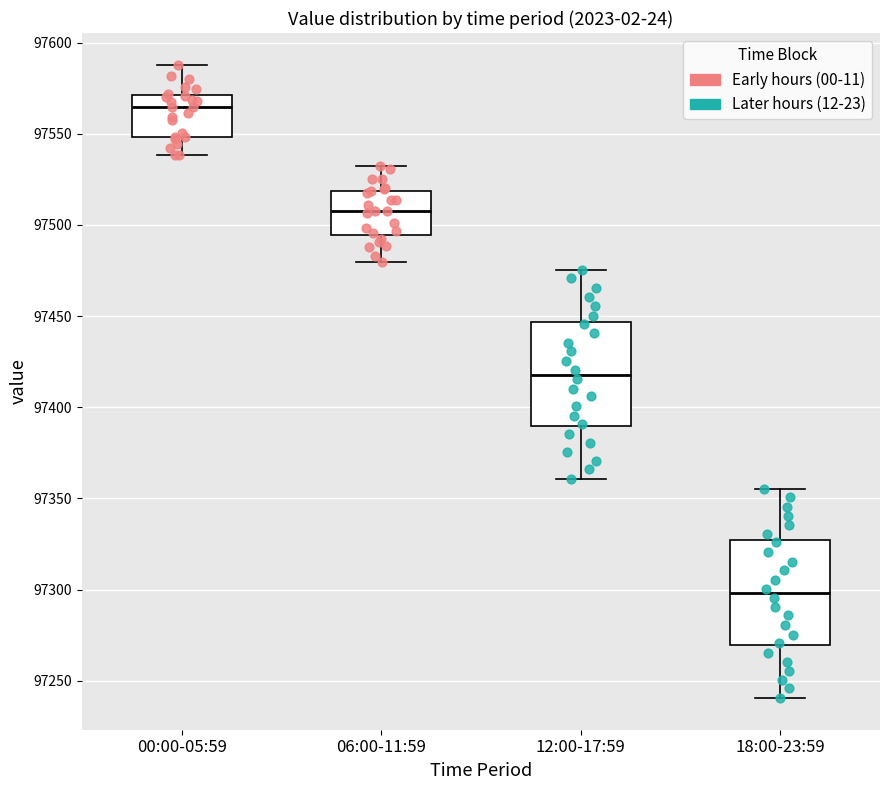

Which box's median line is the lowest?

18:00-23:59